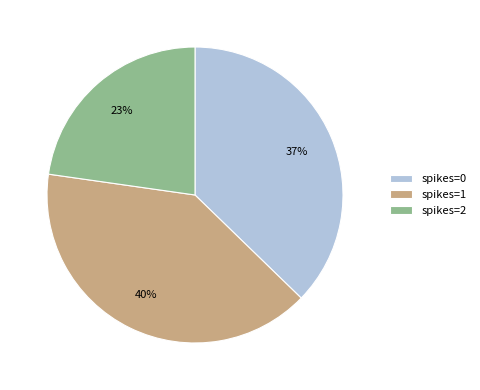

What is the largest slice in the pie chart?

spikes=1